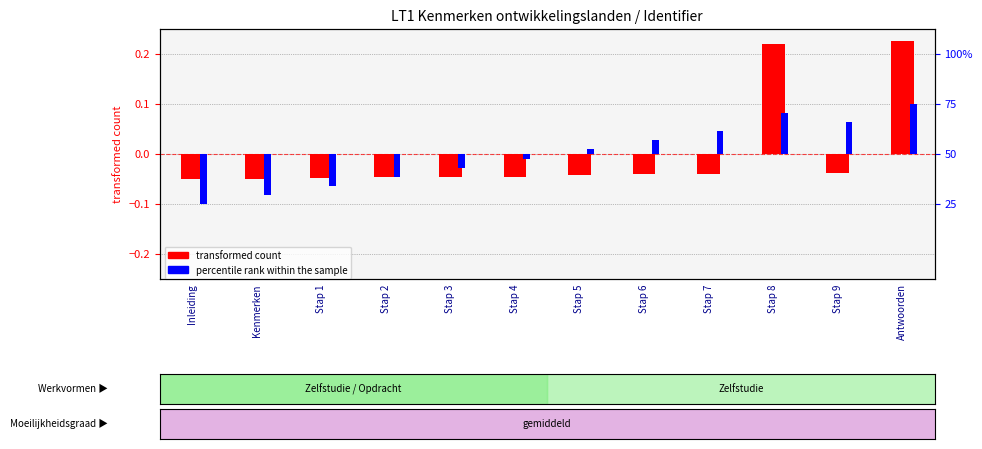

How many data points in percentile rank within the sample are less than 0?

6